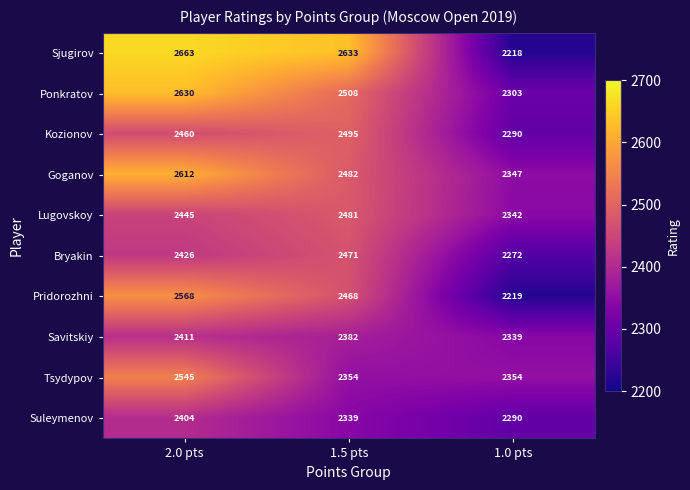

How many data points does each series have?

3